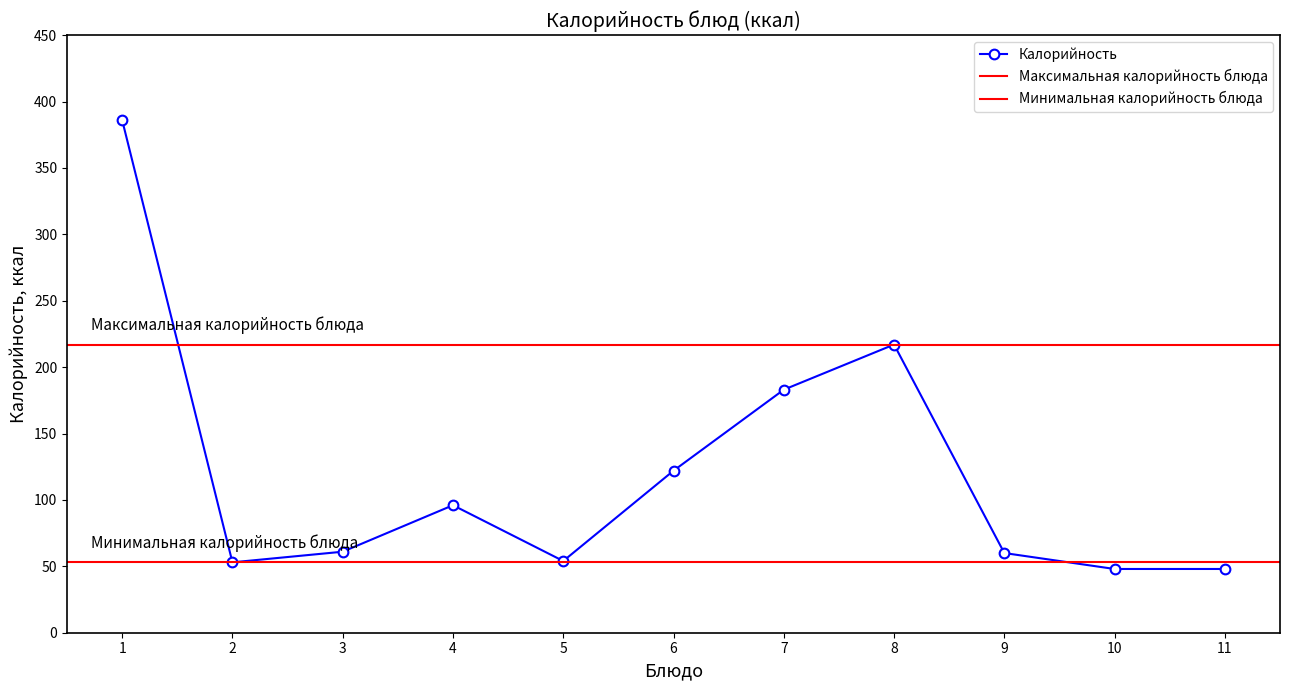

How many lines are shown in the chart?

1